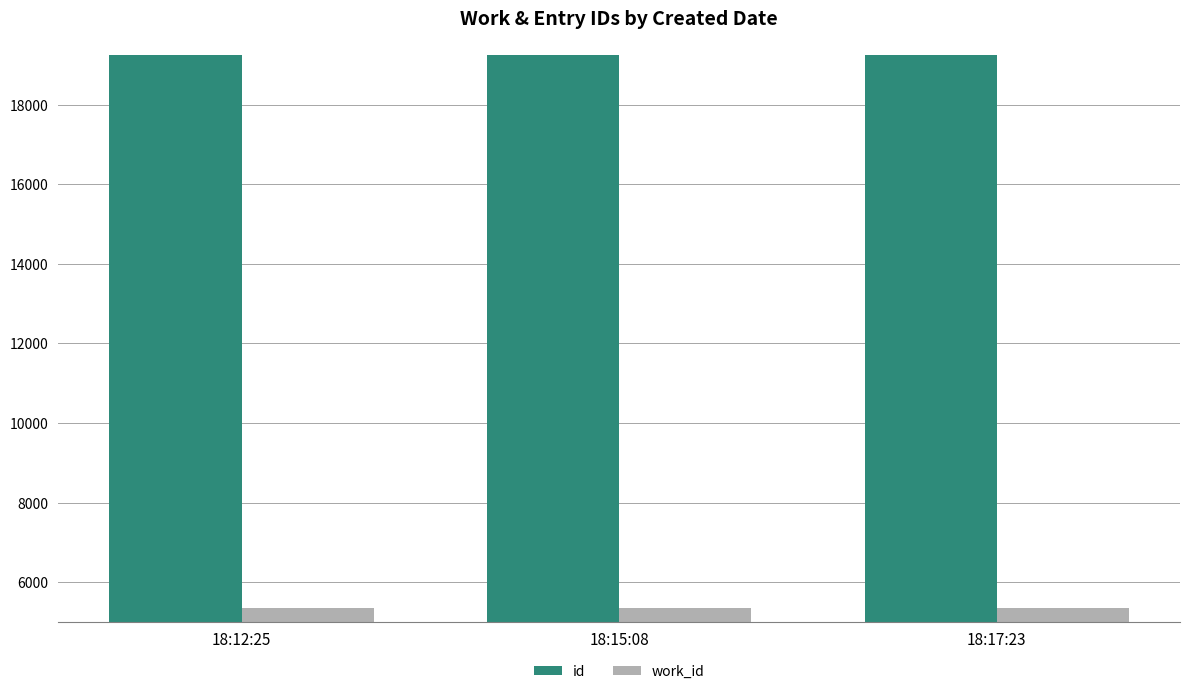

What is the spread (max minus min) of values at 18:12:25?

13901